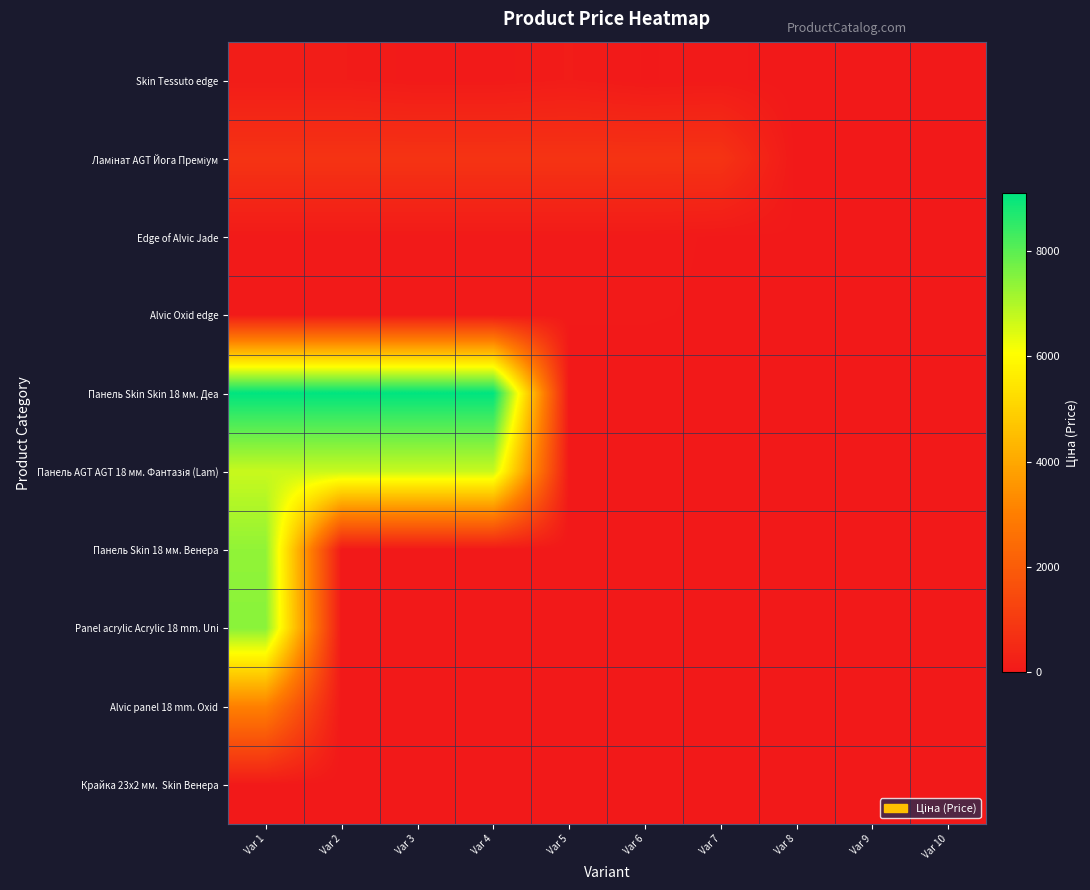

What is the greatest value displayed?

9092.0